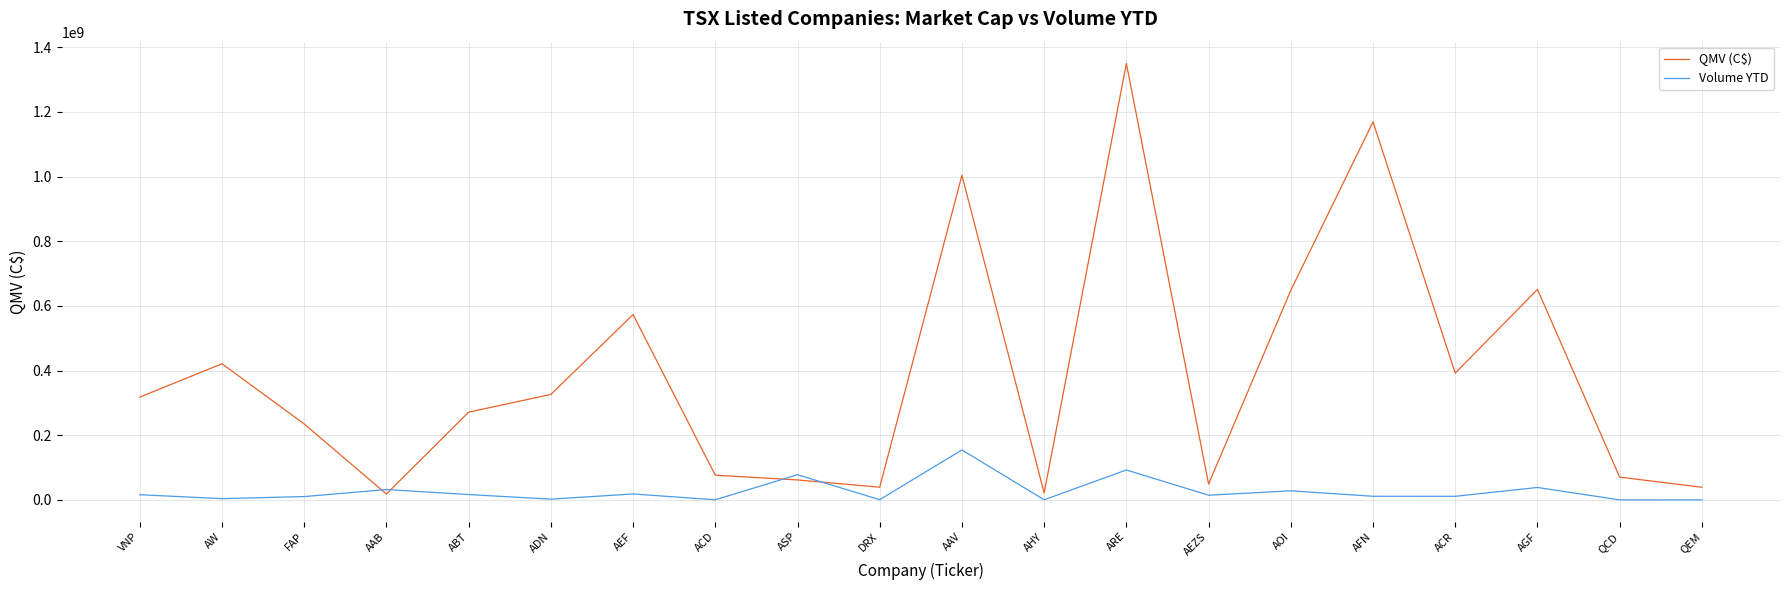

What are all the series names shown in the legend?

QMV (C$), Volume YTD